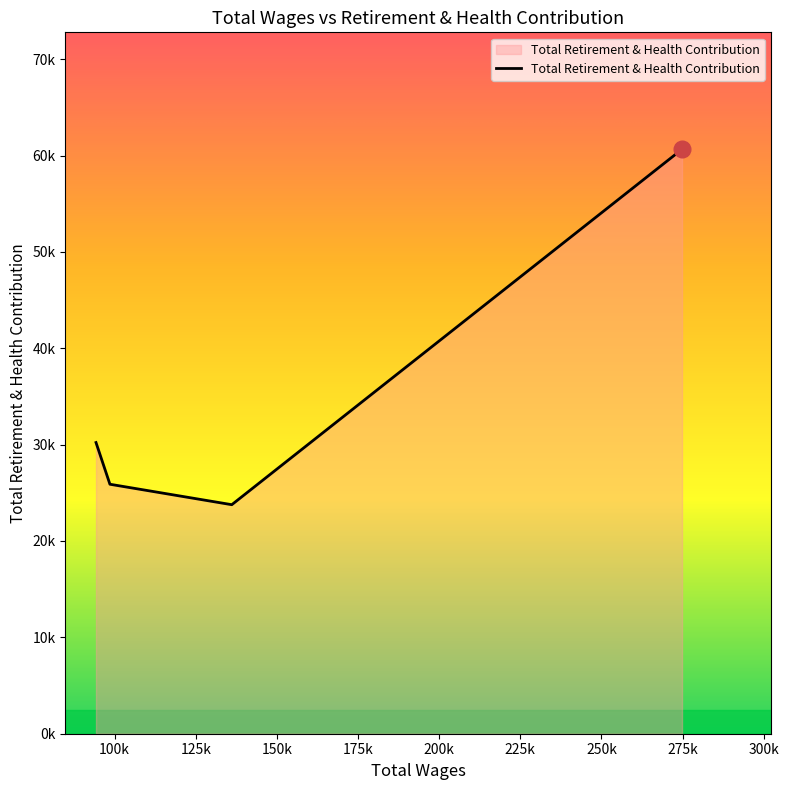

Does the chart have visible grid lines?

No